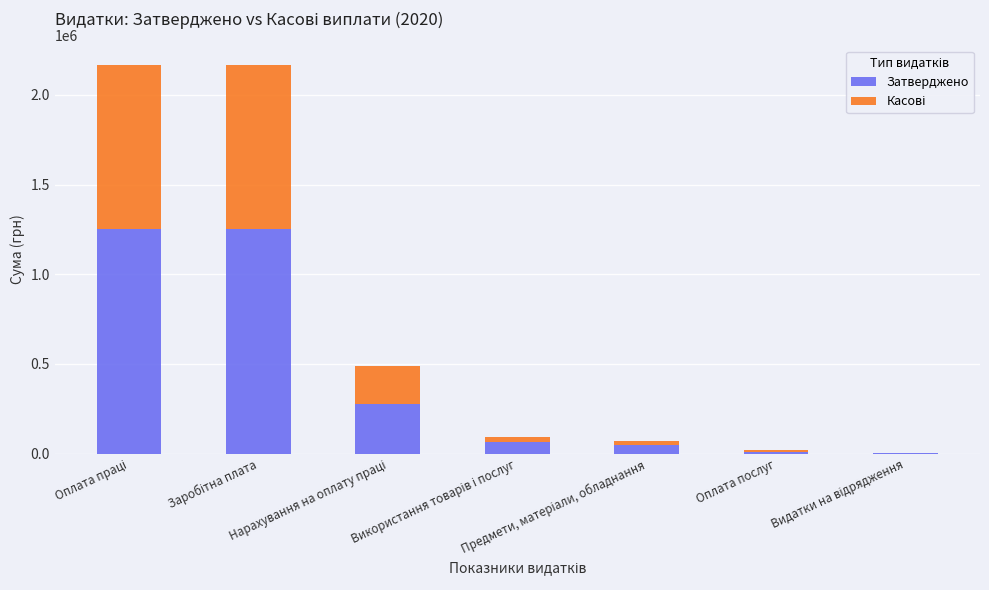

What is the maximum value for Затверджено?

1251254.0